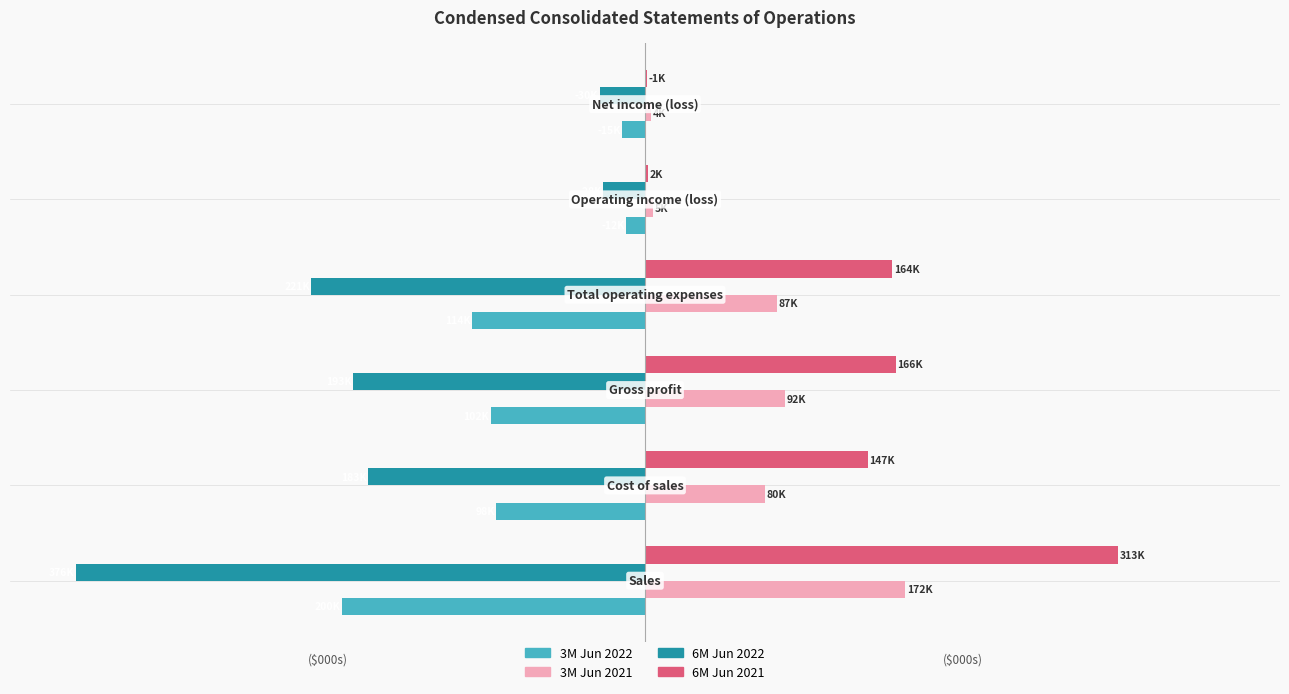

What position from the right is −300?

4